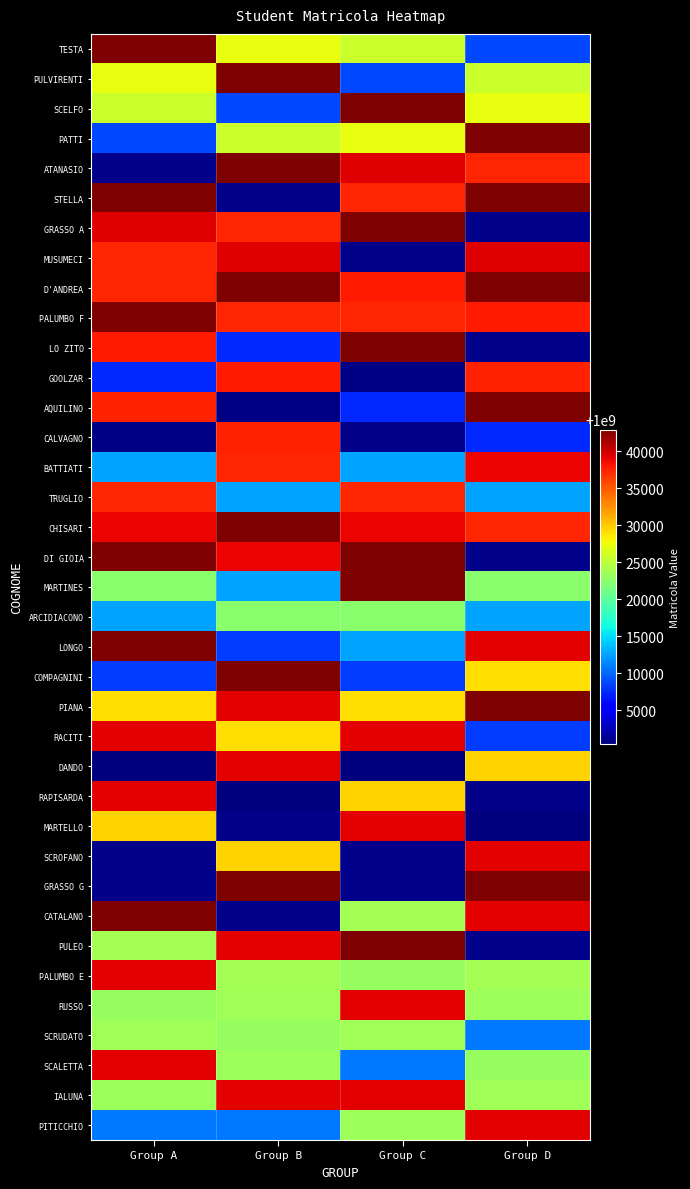

How many CHISARI values are between 1000038952 and 1000042828?

3